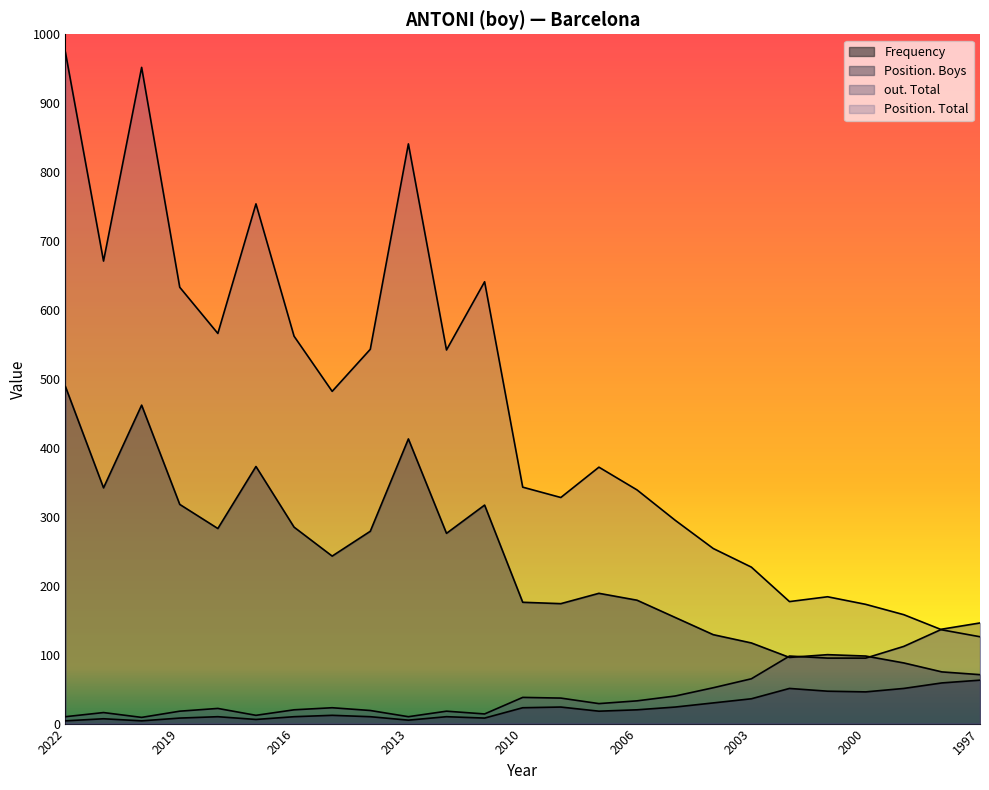

Which series ends up on top after the final intersection of out. Total and Position. Total?

out. Total